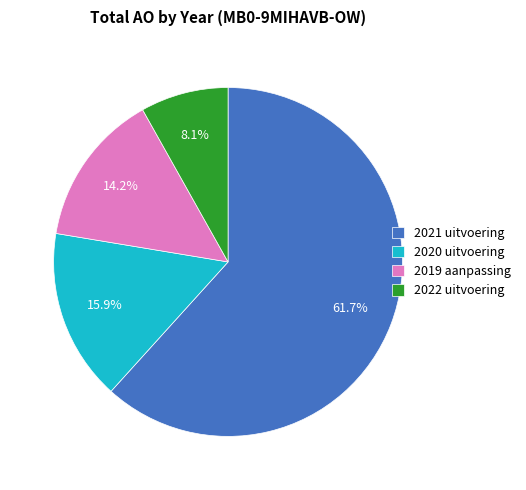

Is it true that 2020 uitvoering is 16% of the pie?

True